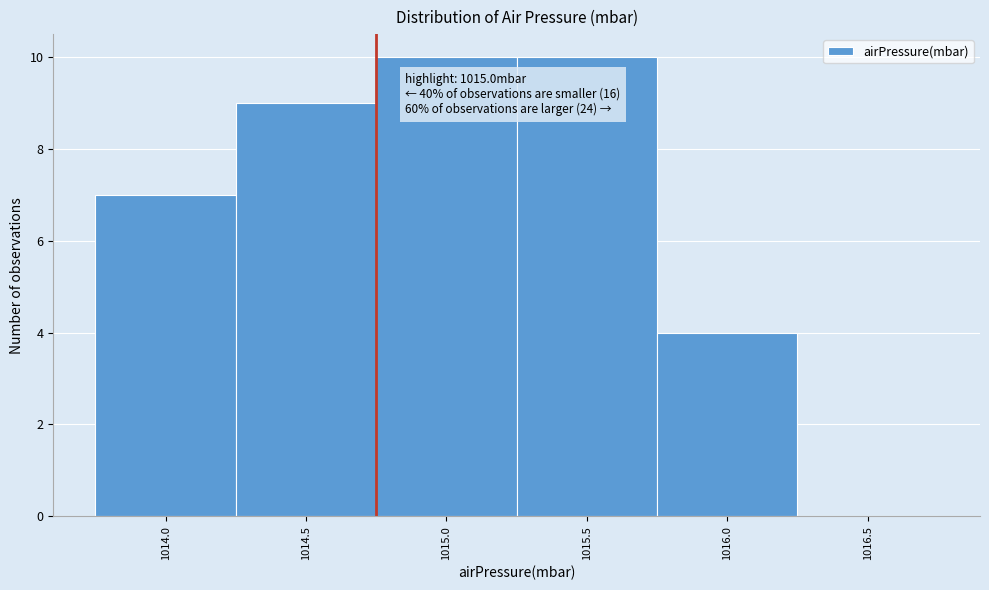

Reading right to left, extract all data points from this chart.

1016.5=0	1016.0=4	1015.5=10	1015.0=10	1014.5=9	1014.0=7